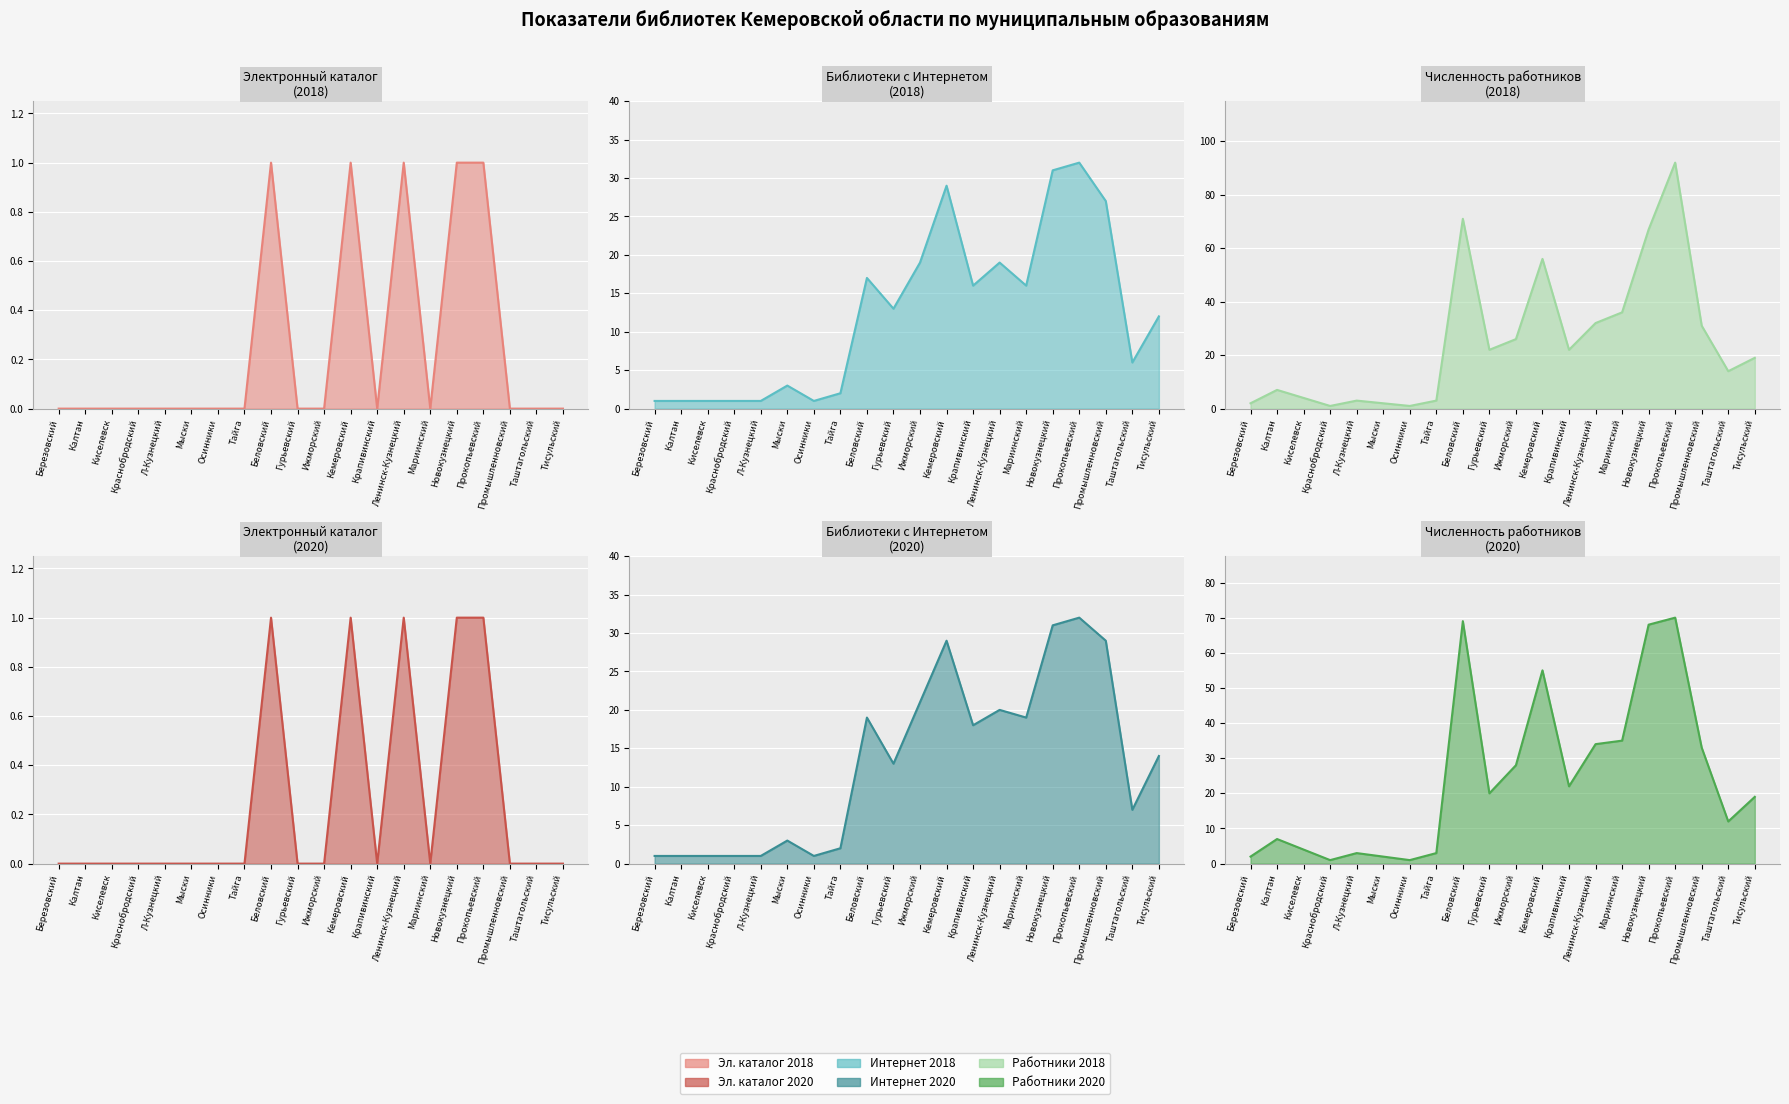

What is the sum of all Электронный каталог 2020 (линия) values?

5